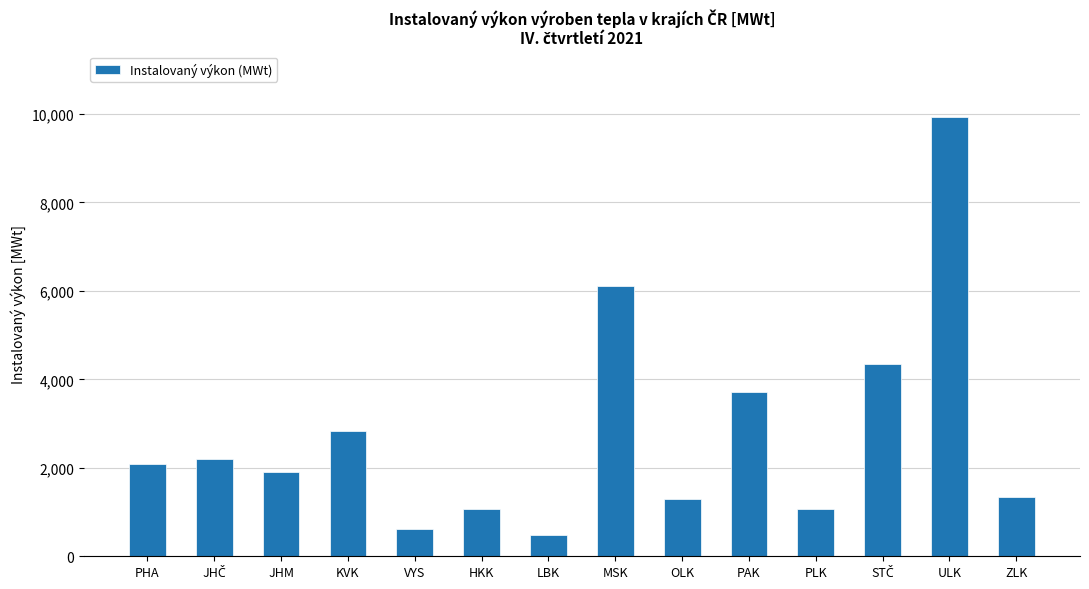

What is the maximum value shown in the chart?

9925.2